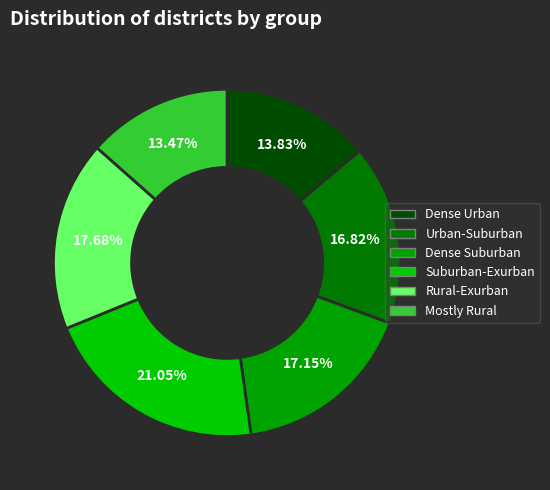

Is there a majority slice in this chart?

No